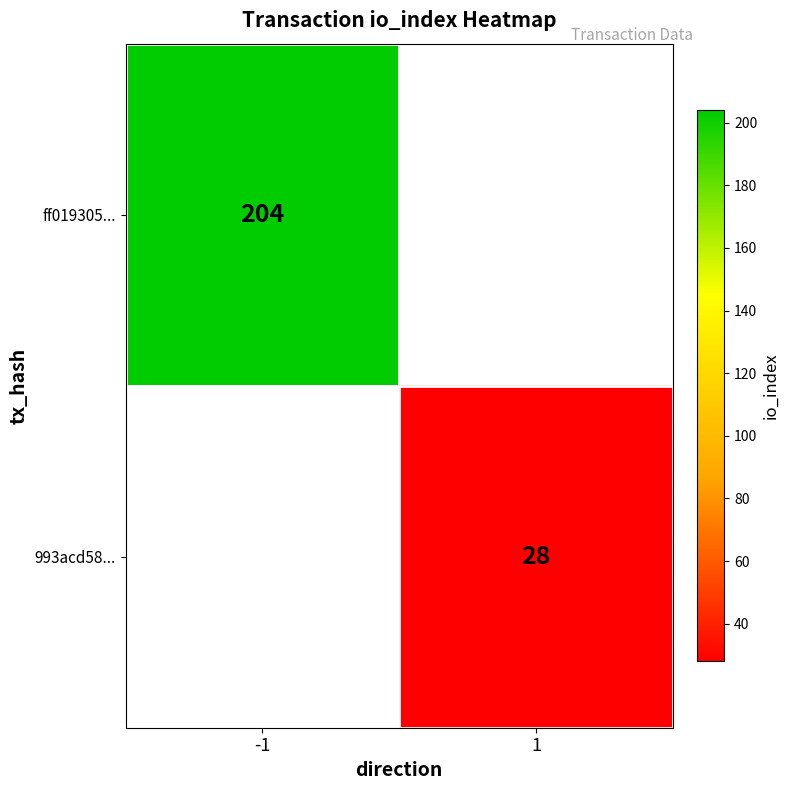

Count the number of data series in this chart.

2